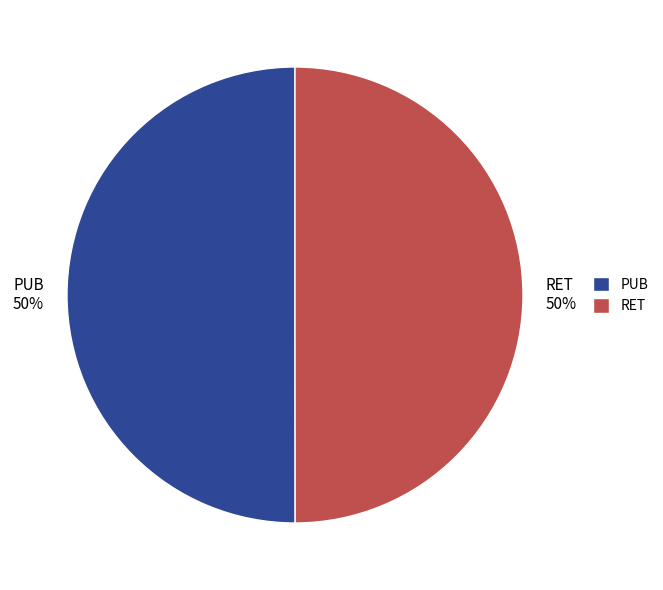

How many segments does this pie chart have?

2